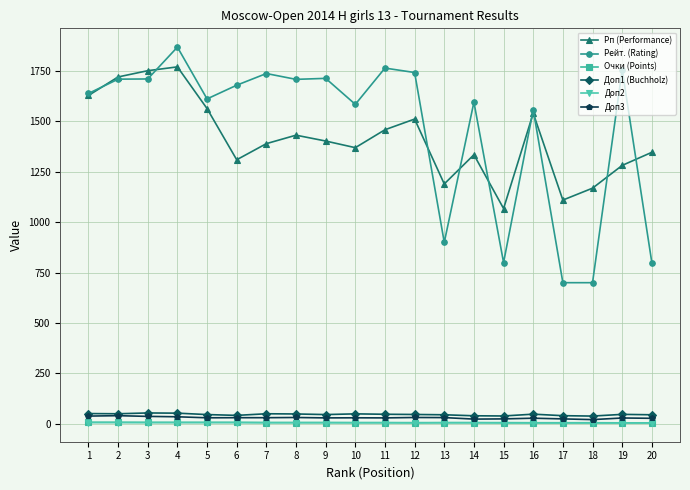

What is the value of the Рейт. (Rating) point at the 3rd from the left?

1711.0